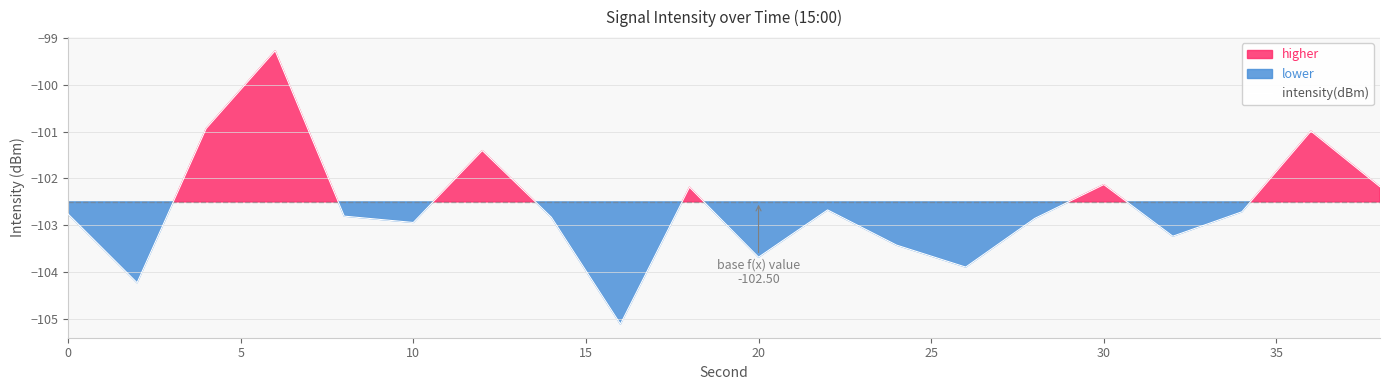

What is the difference between the maximum and minimum values?

5.8